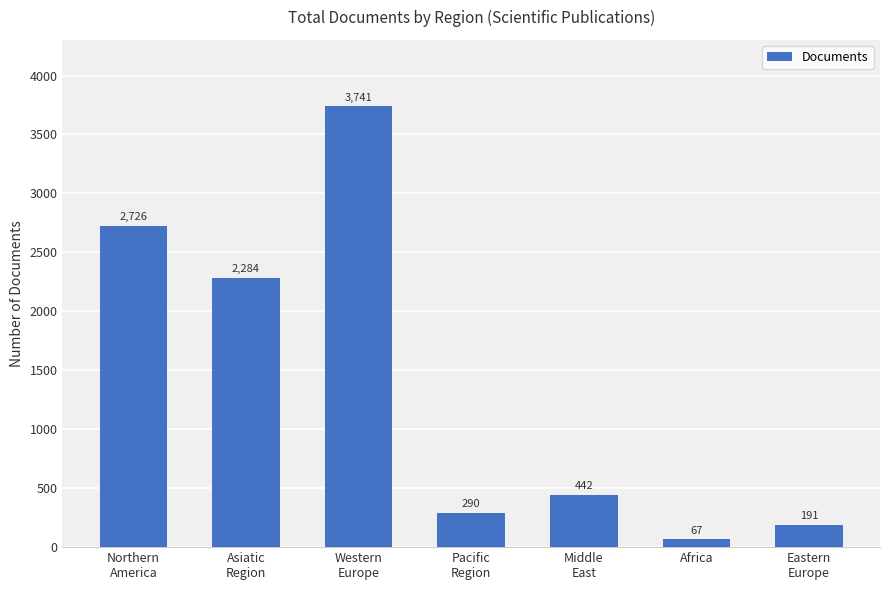

Which label corresponds to the largest value in the chart?

Western
Europe